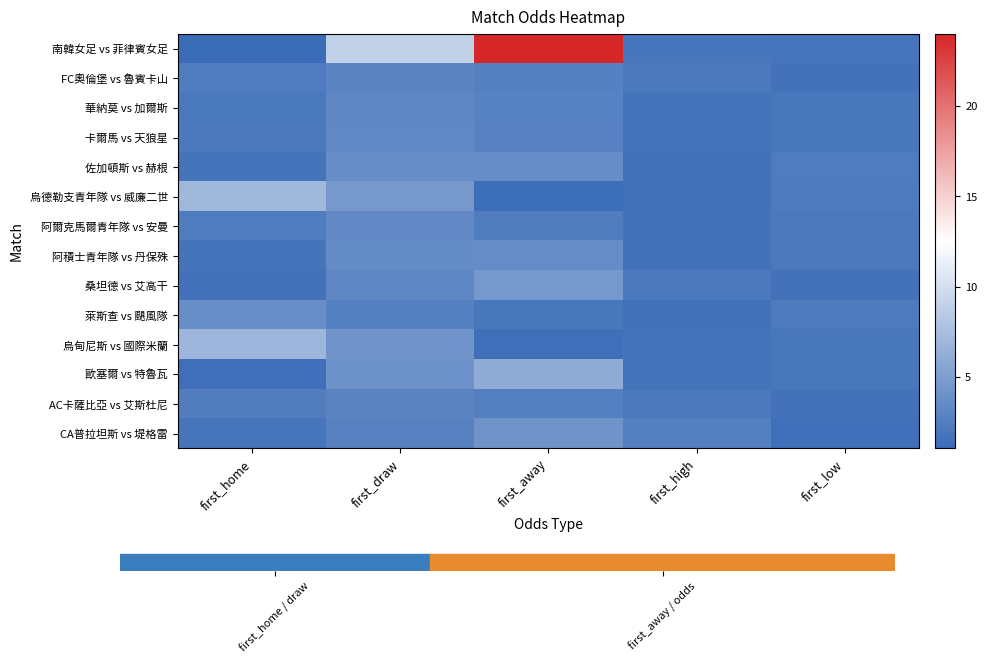

What is the total value across all series at first_home?

38.4